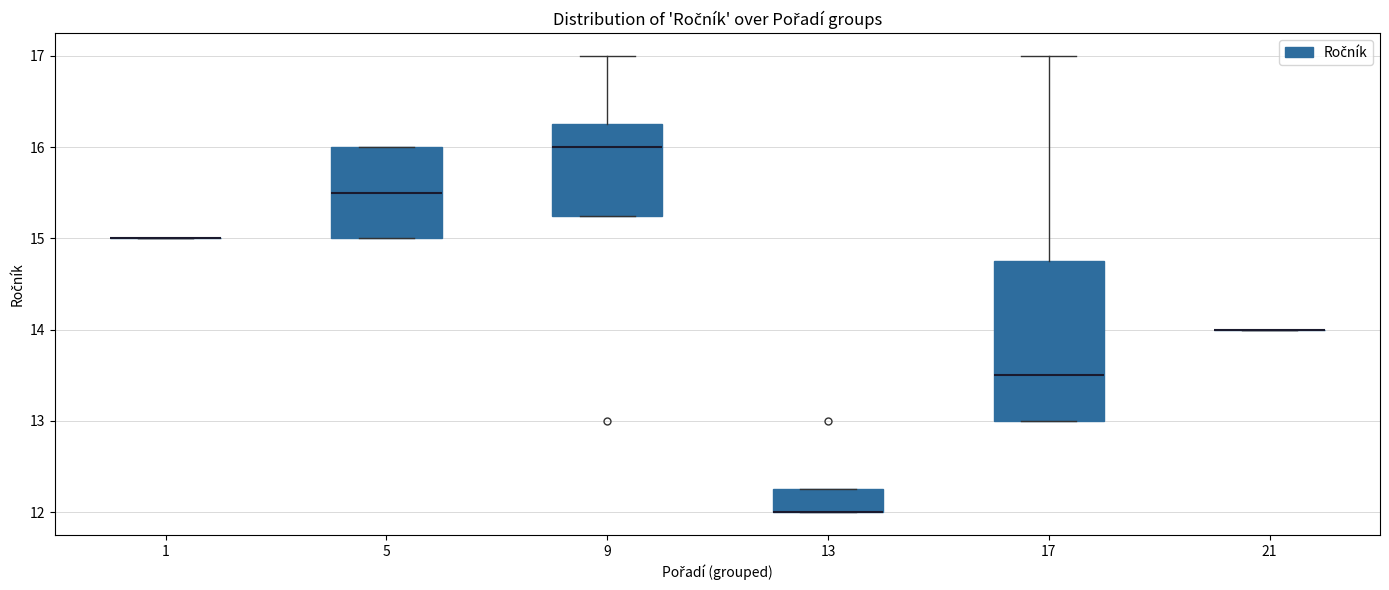

Reading left to right, read every box against the y-axis: the position of its median line, the range the box covers, and the ends of its whiskers. The values are not printed on the chart, so give them approximately, as read against the axis.

1: box collapsed to a line at 15.0, whiskers 15.0 to 15.0
5: median 15.5, box 15.0 to 16.0, whiskers 15.0 to 16.0
9: median 16.0, box 15.3 to 16.3, whiskers 15.3 to 17.0
13: median 12.0 (drawn on the box's lower edge), box 12.0 to 12.3, whiskers 12.0 to 12.3
17: median 13.5, box 13.0 to 14.8, whiskers 13.0 to 17.0
21: box collapsed to a line at 14.0, whiskers 14.0 to 14.0